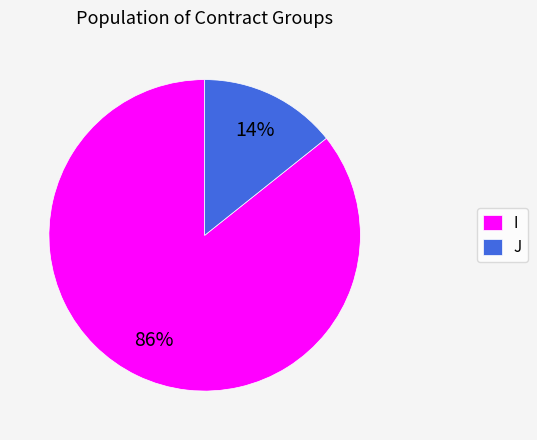

Which category has the smallest portion of the pie?

J